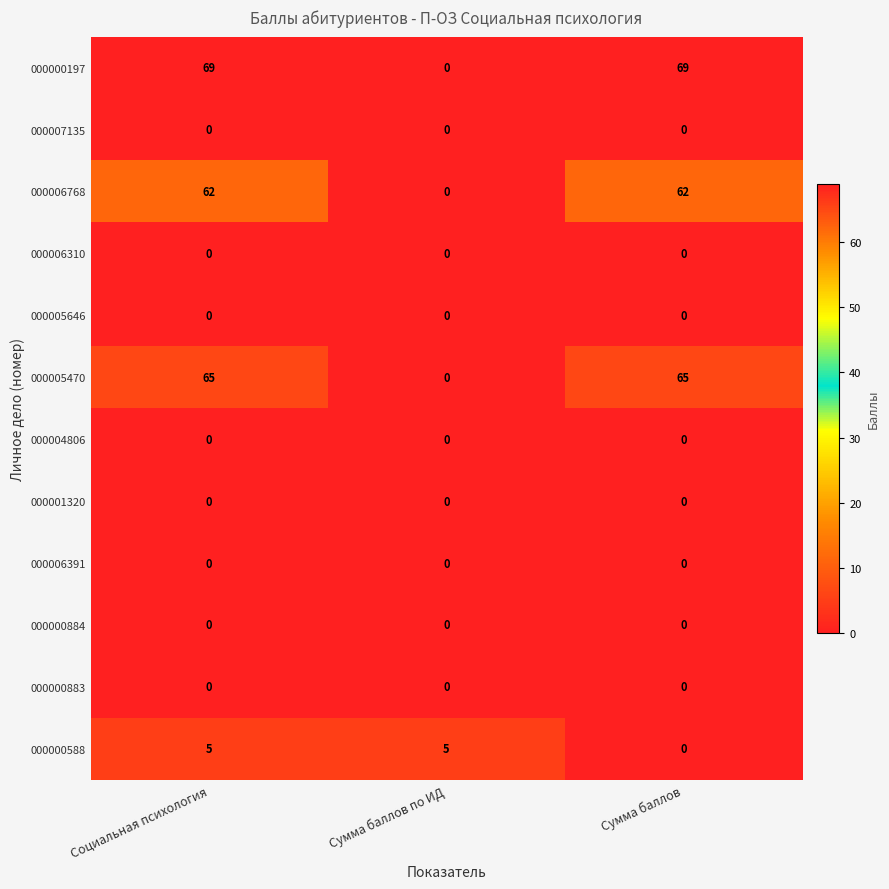

What is the difference between the 000005470 values at Сумма баллов по ИД and Социальная психология?

65